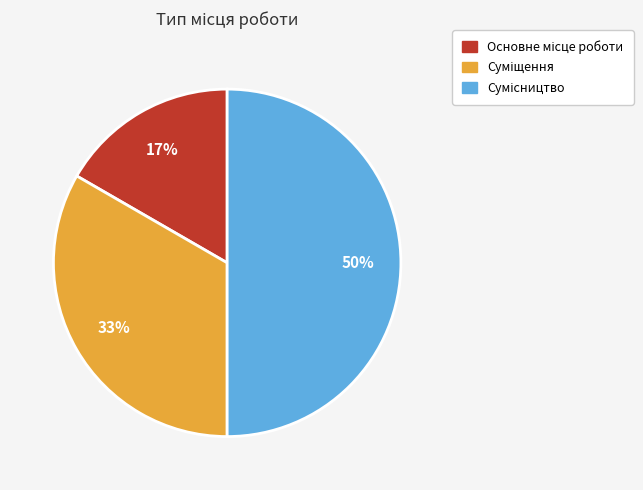

To the nearest percent, what is the difference between the largest and smallest slice percentages?

33%